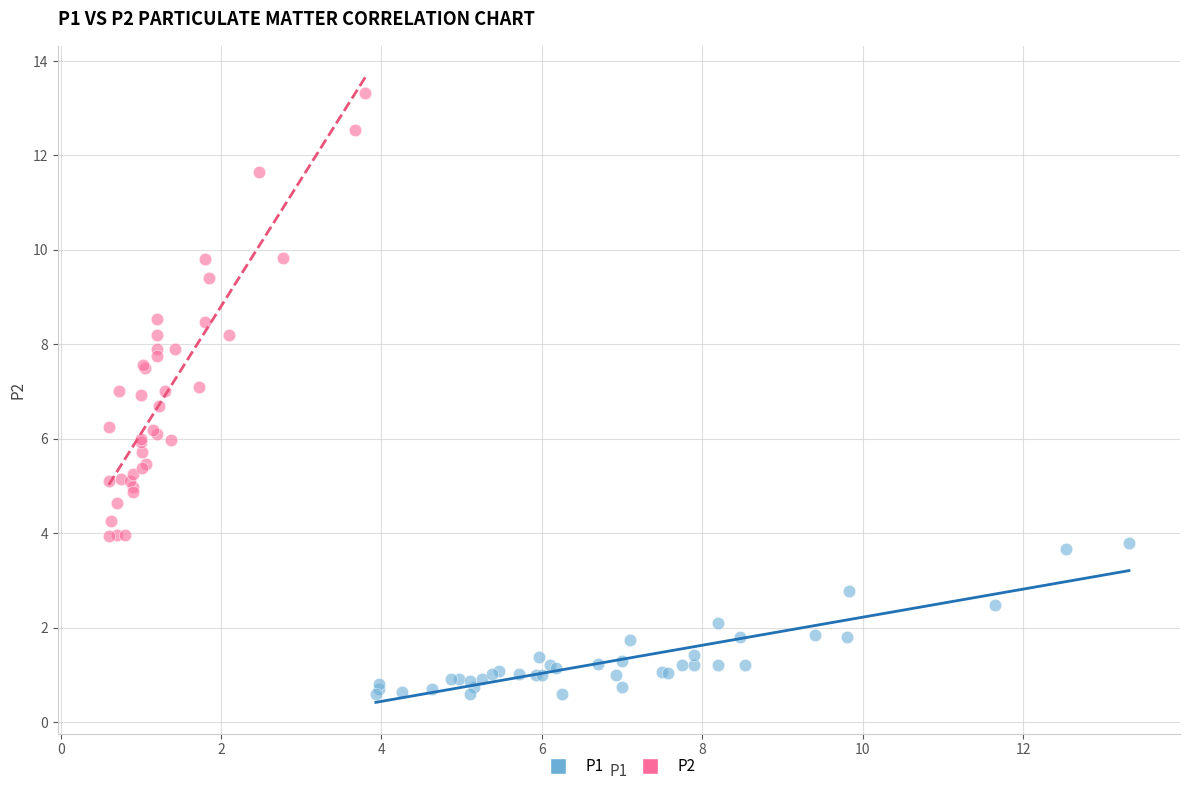

Which series reaches the minimum Y coordinate?

P1